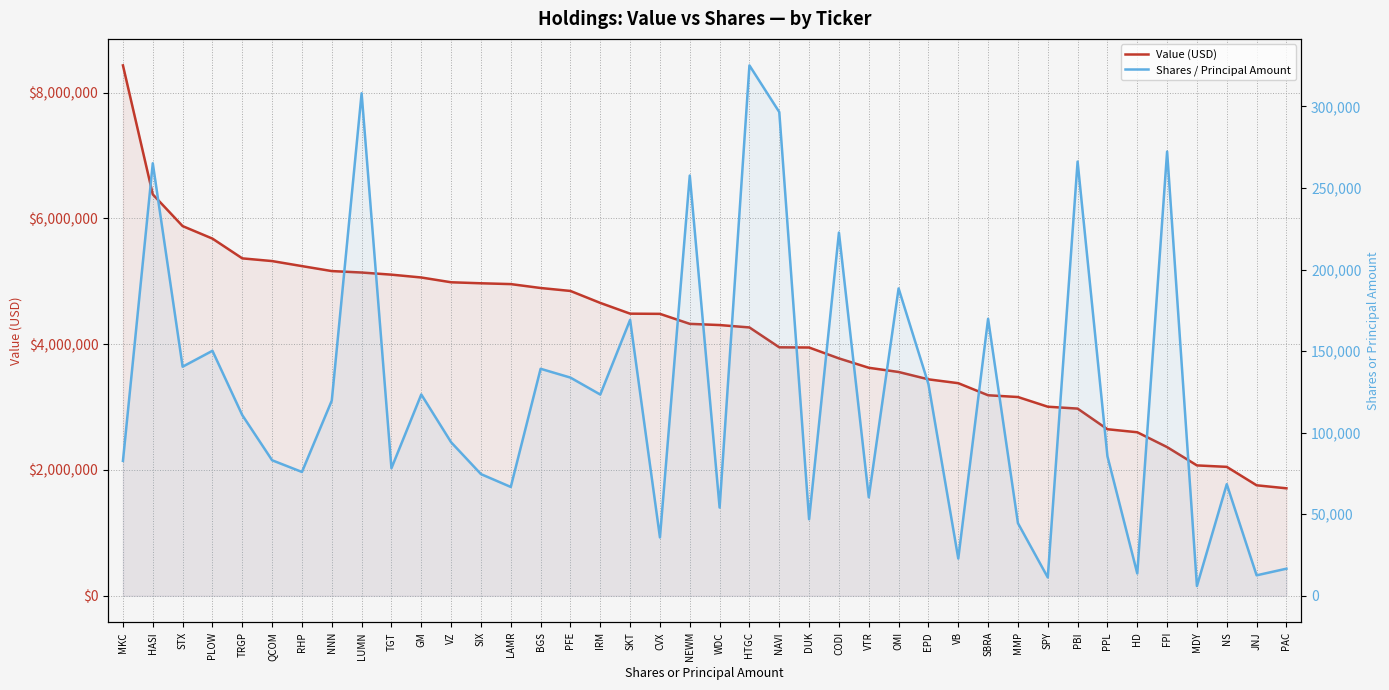

The value of Value (USD) at PAC is 2807311. True or false?

False